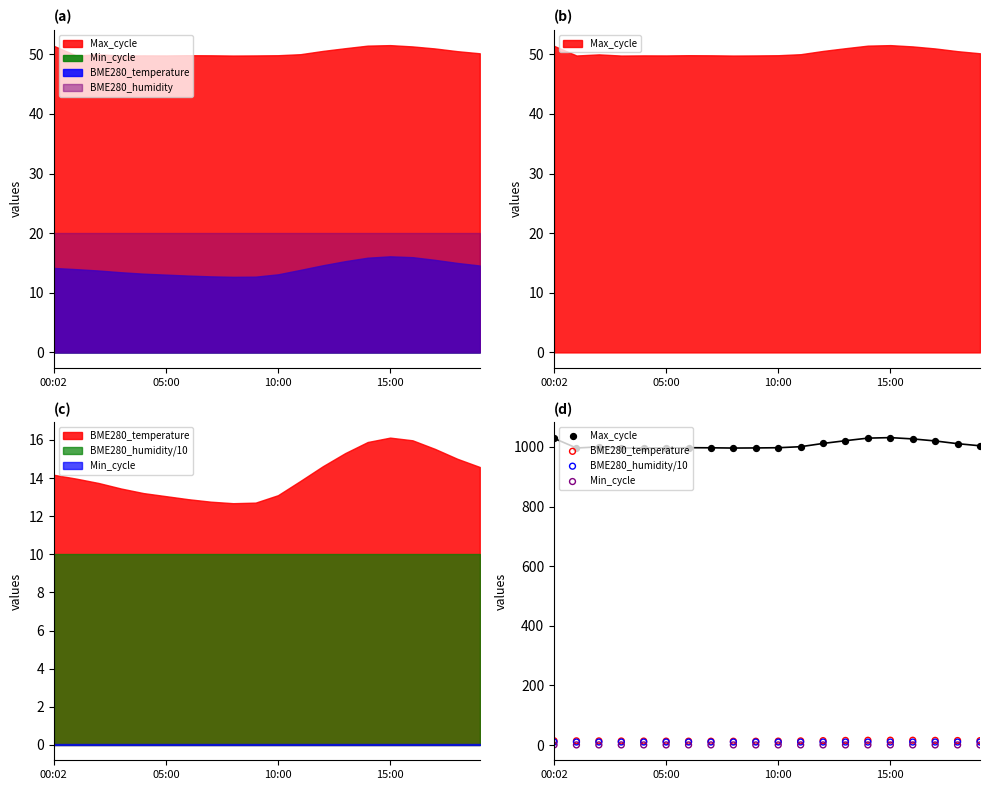

Which series contains the lowest Y value?

Min_cycle